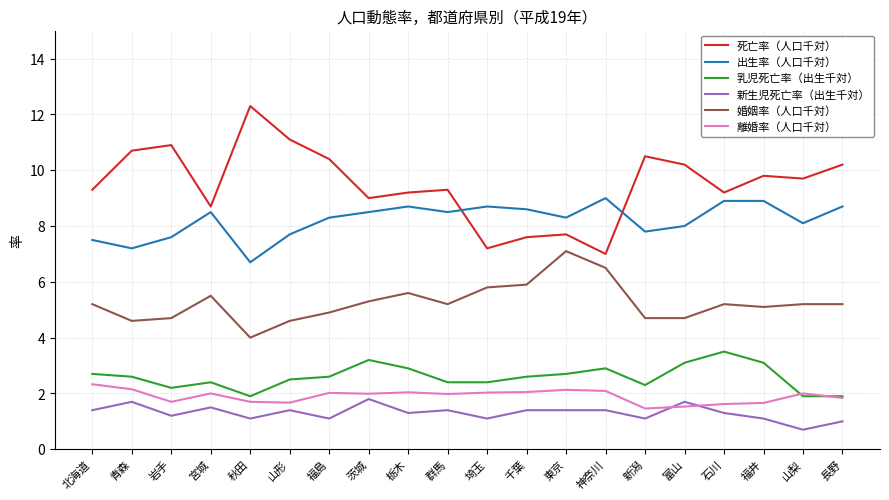

True or false: 乳児死亡率（出生千対） has more than 1 points higher than both neighbors.

True